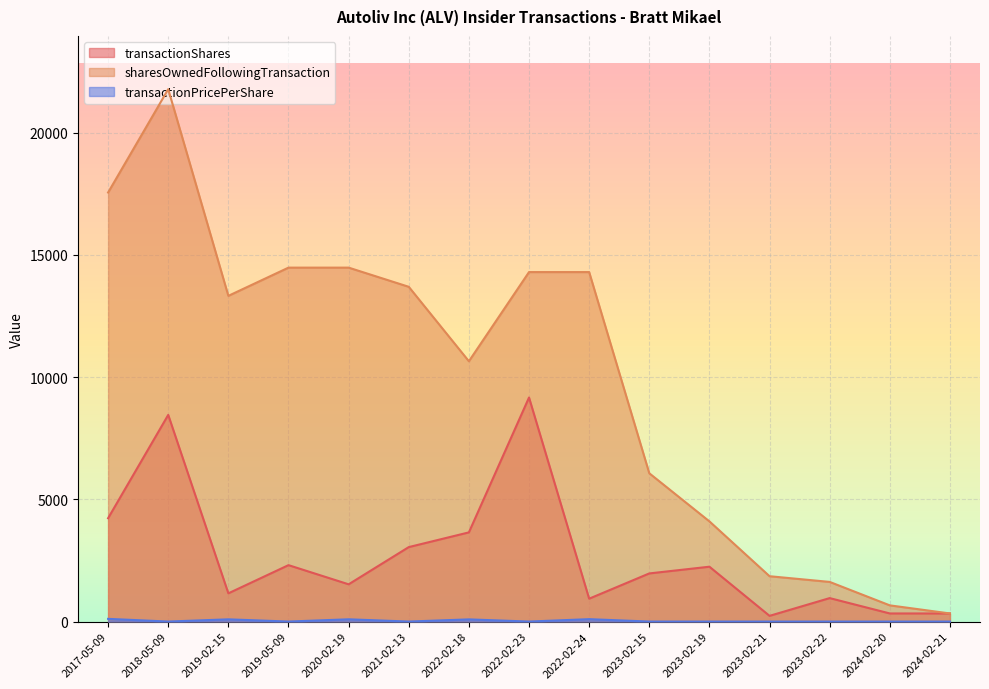

What is the sum of all transactionShares values?

40517.0